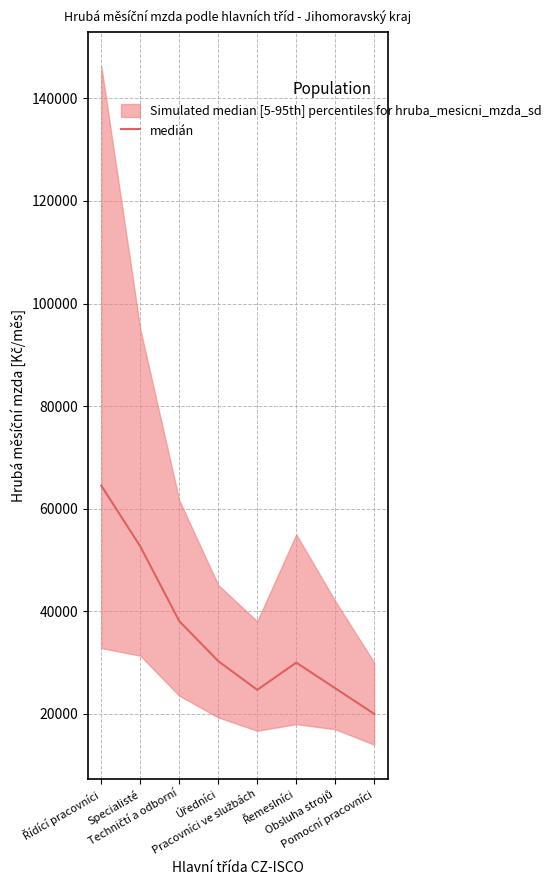

Does the chart have visible grid lines?

Yes